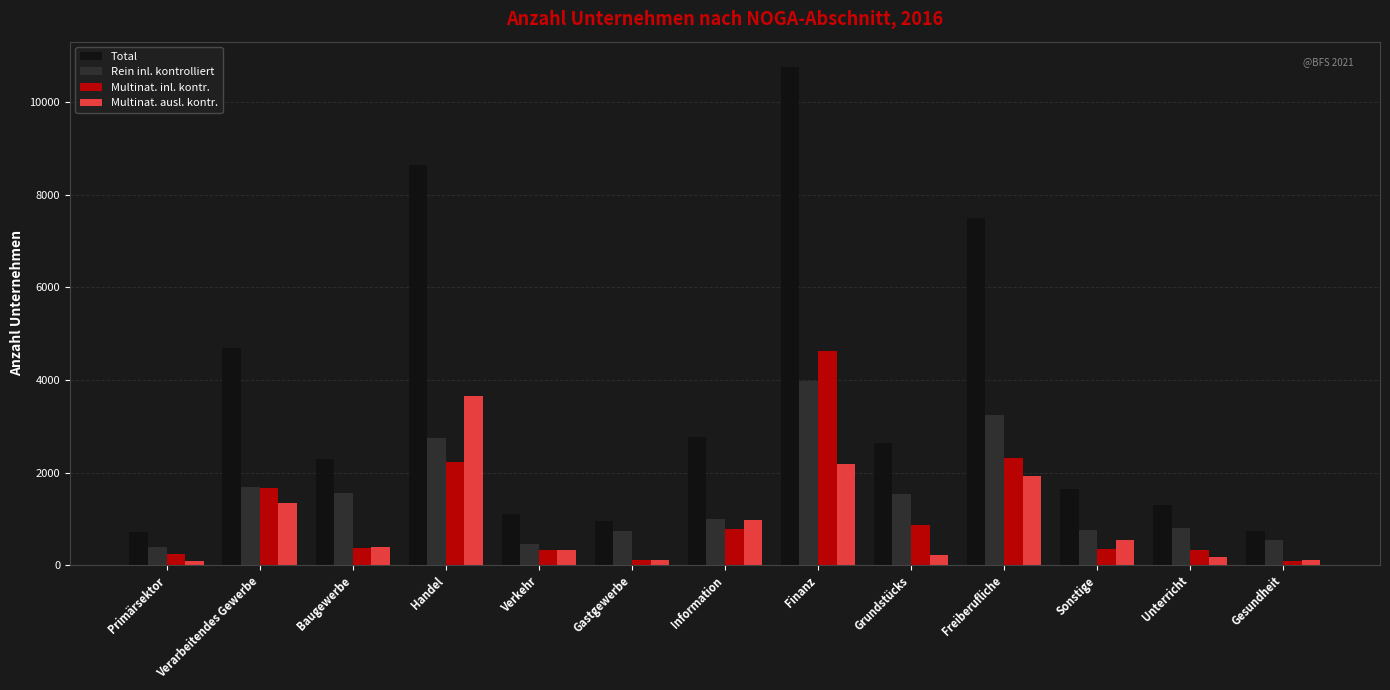

Count the number of data series in this chart.

4